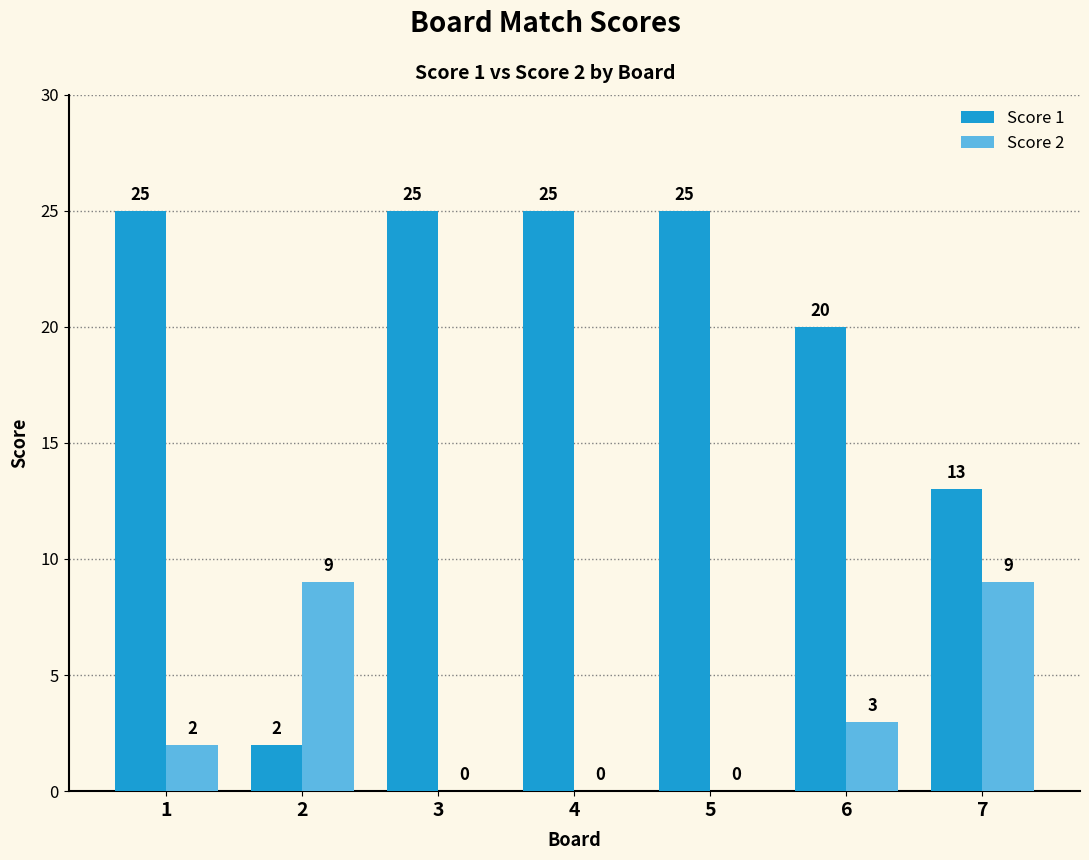

What value does the Score 1 series have at 6, to the nearest 10?

20